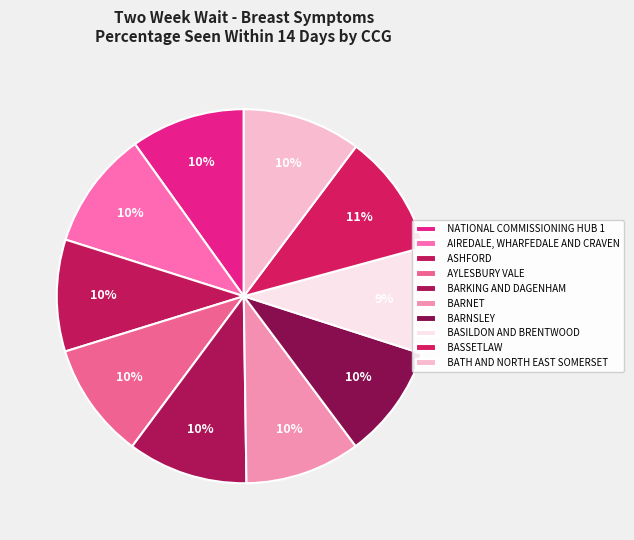

Count the number of slices in the pie.

10